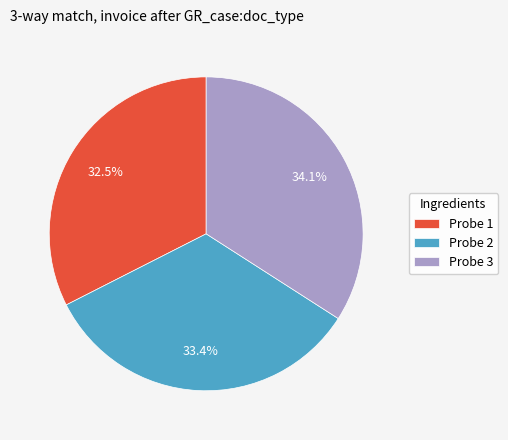

What is the ratio of the value at Probe 2 to the value at Probe 3?

1.0